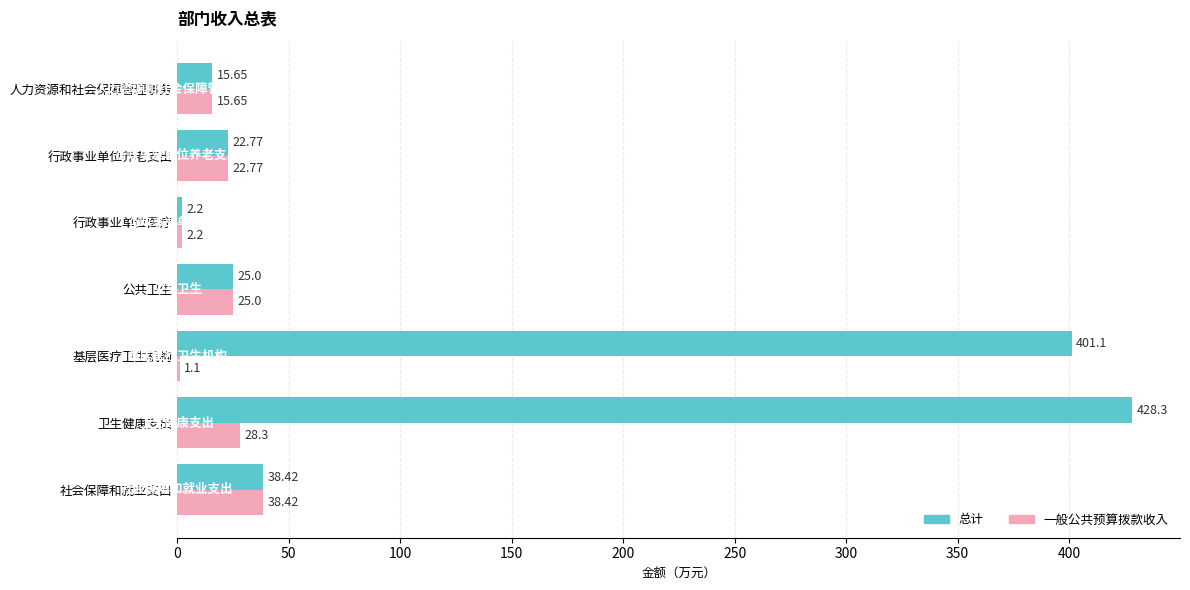

Which series changed the most between 基层医疗卫生机构 and 行政事业单位养老支出?

总计